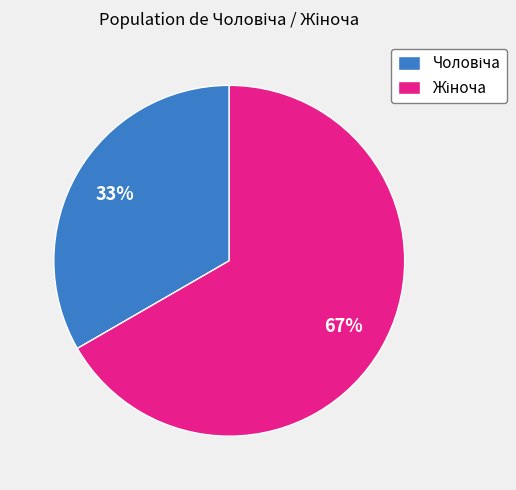

Is there any slice that represents more than half of the pie?

Yes